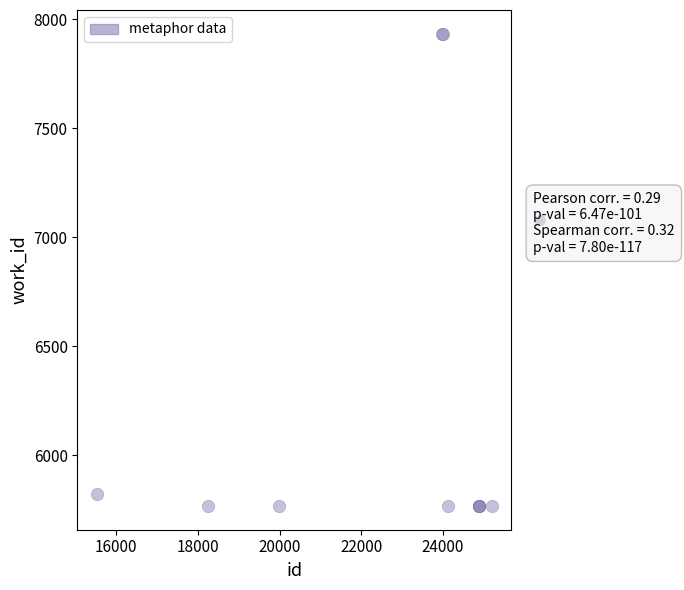

What Y value in the scatter plot is closest to 6850?

5822